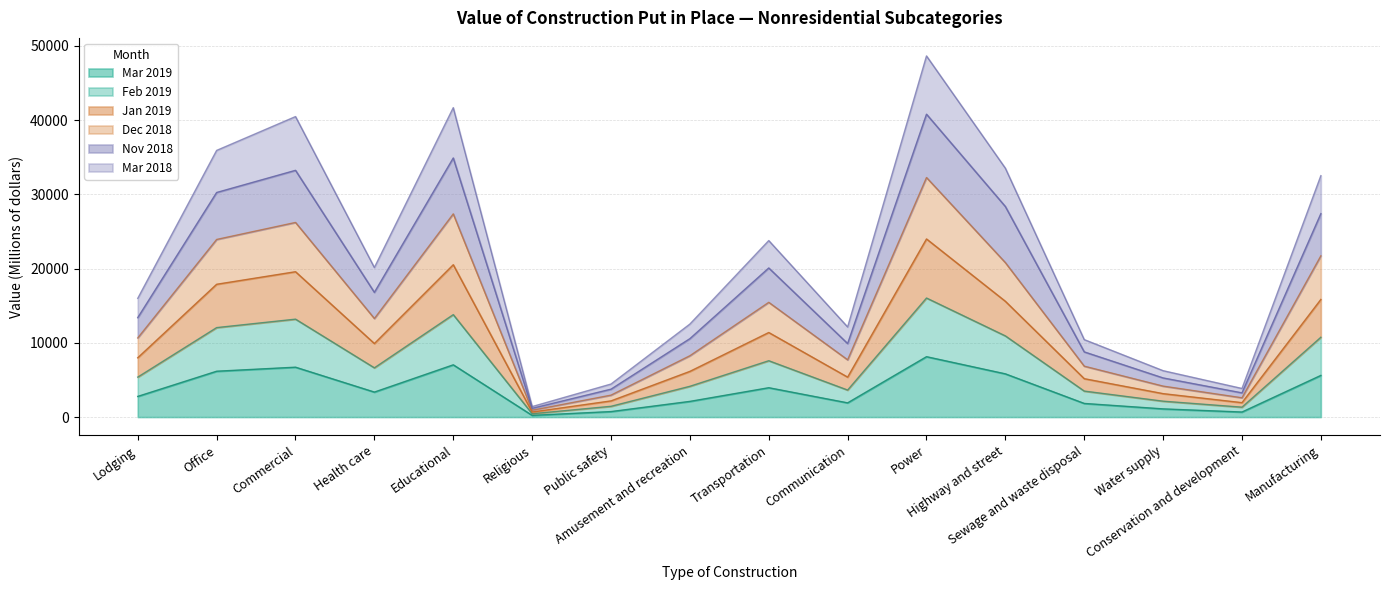

What is the greatest value displayed?

48628